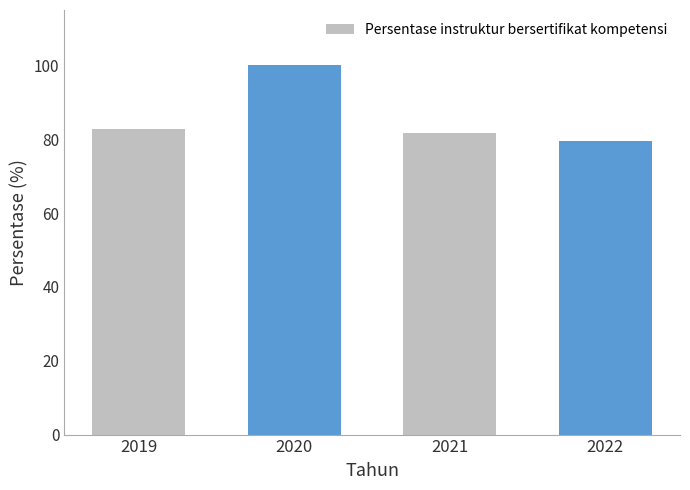

Reading right to left, transcribe all the data shown in this chart.

79.4	81.8	100.0	82.8